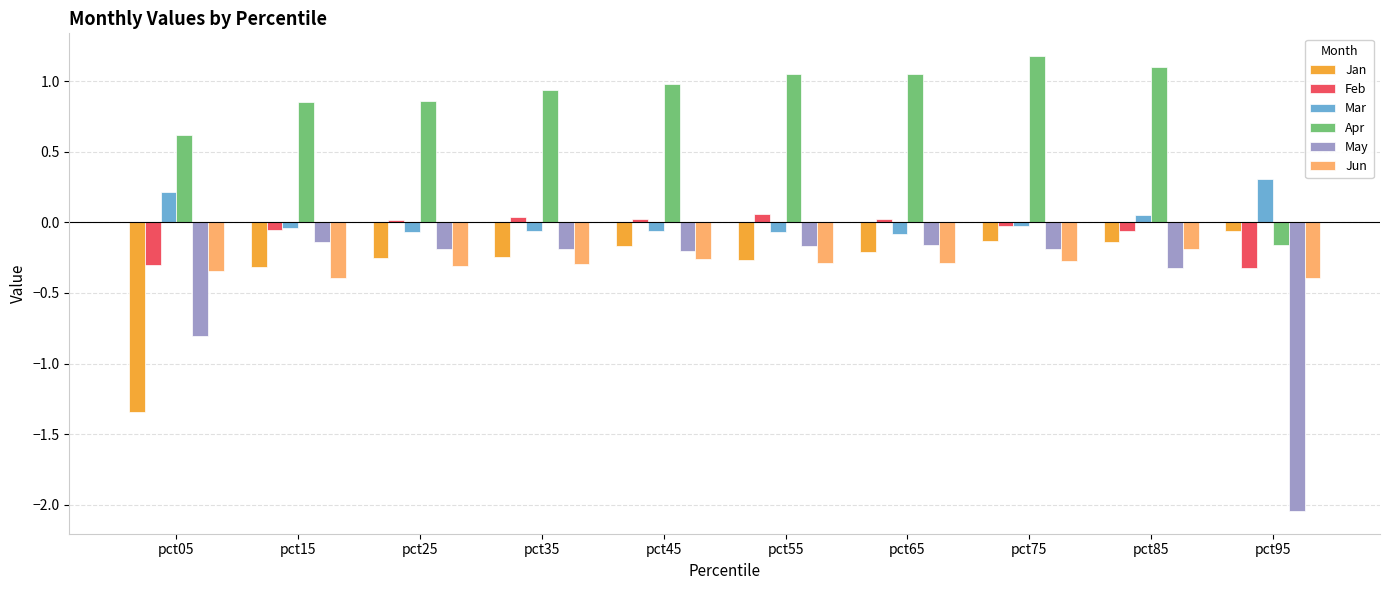

Which series has the largest total across all categories?

Apr